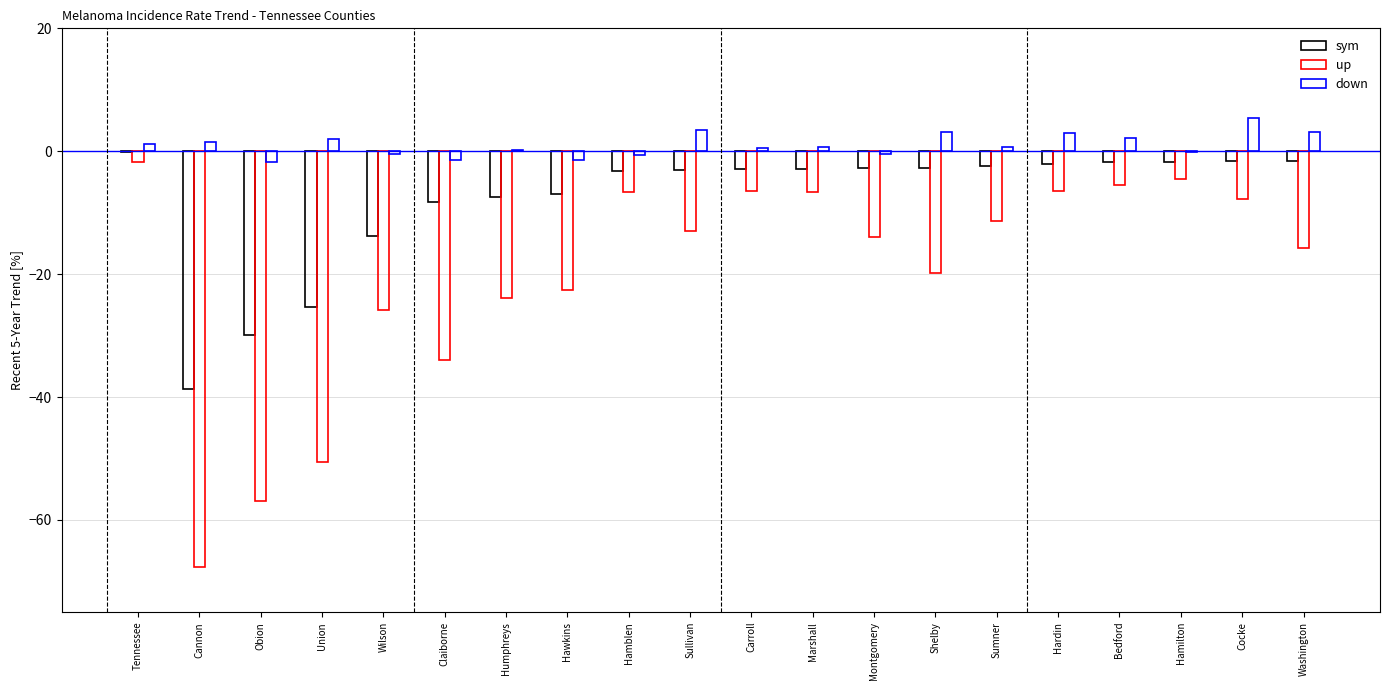

How many values in the up series exceed -12?

9